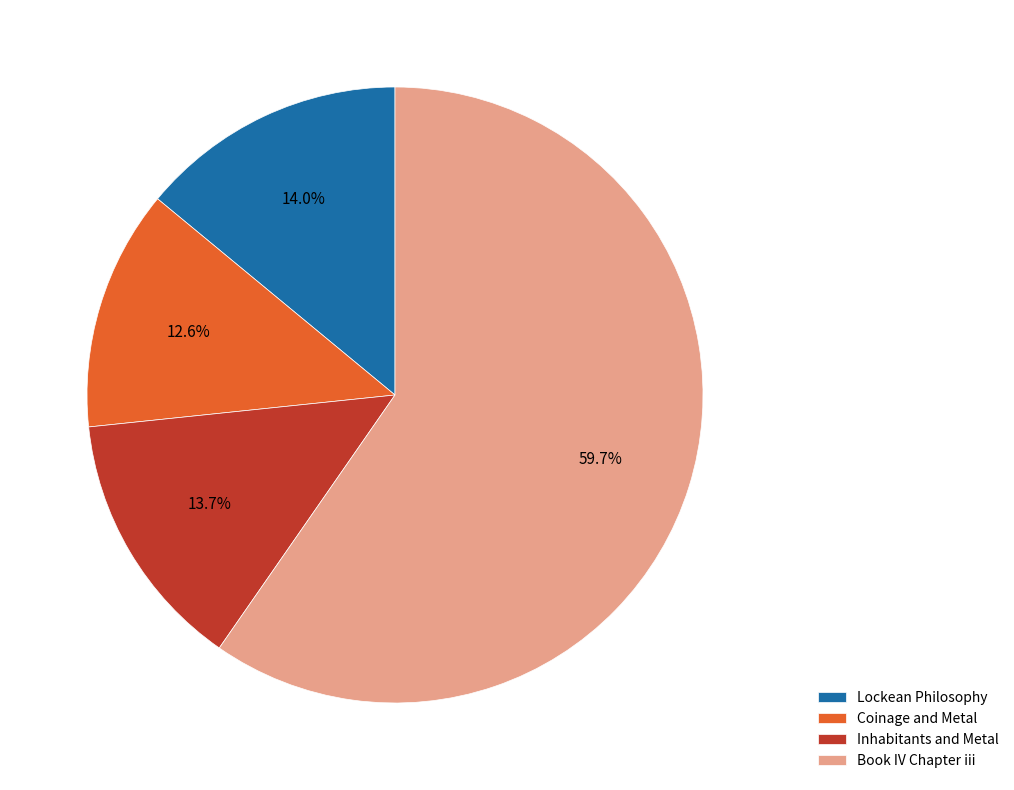

How many slices are in this pie chart?

4